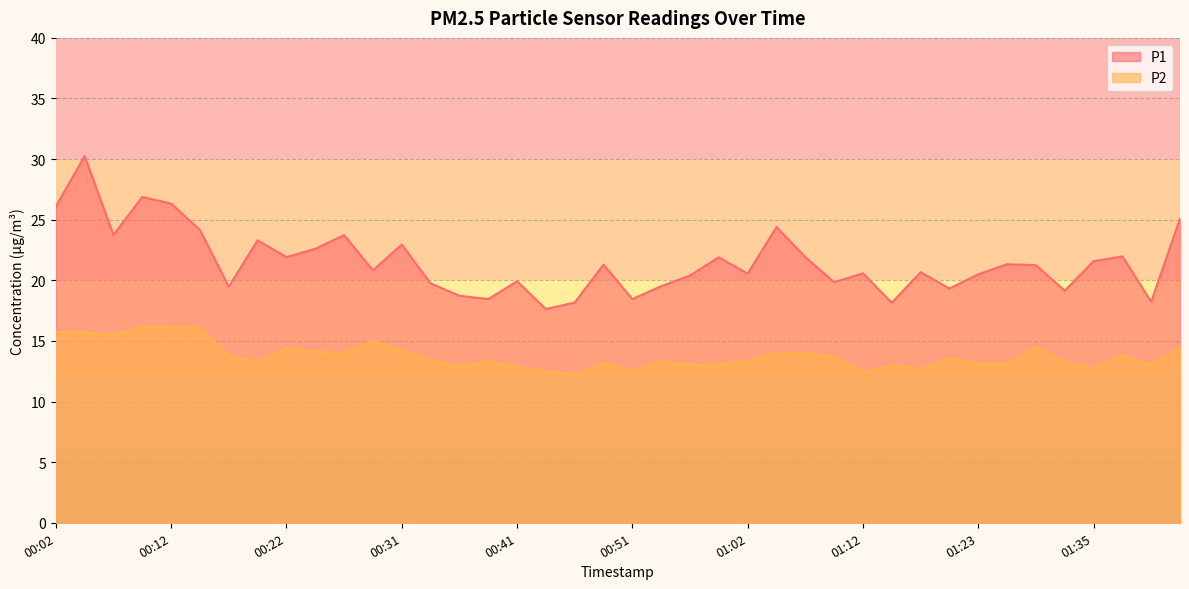

The P1 series shows 19.1 at 01:30. True or false?

True